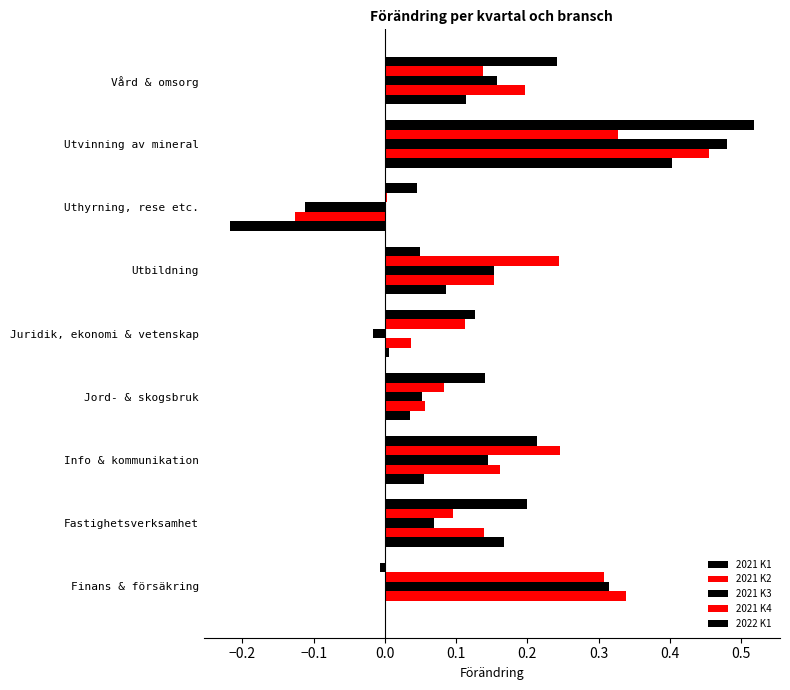

How many positive values does the 2022 K1 series have?

8